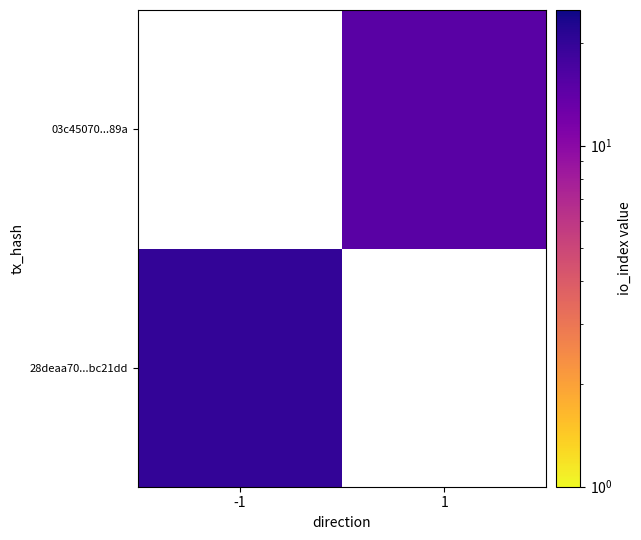

Which label corresponds to the smallest value in the chart?

1